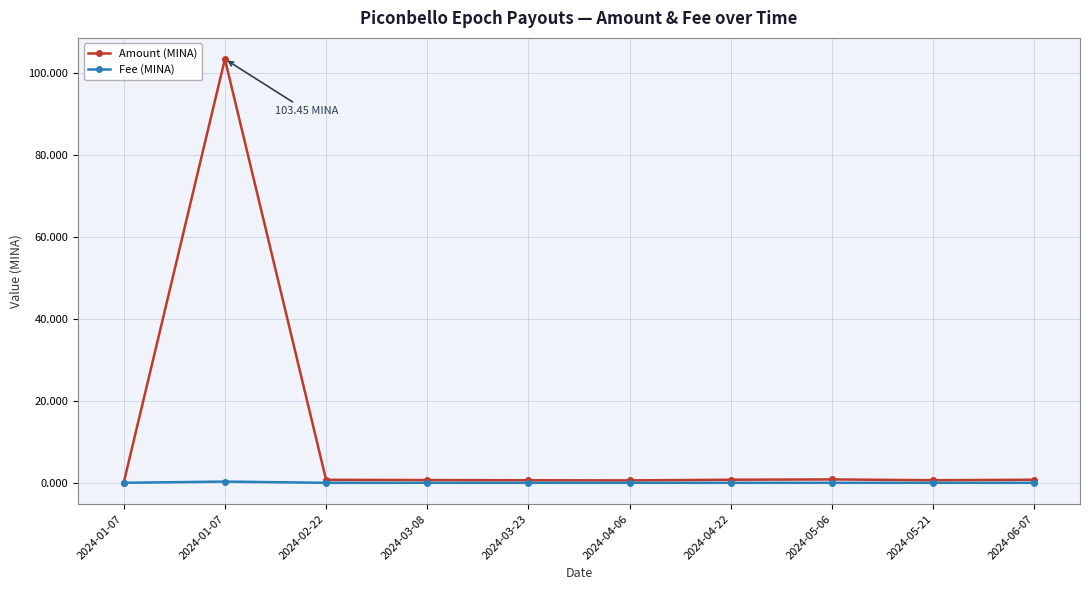

Is it true that Fee (MINA) equals 0.0 at 2024-05-06?

True